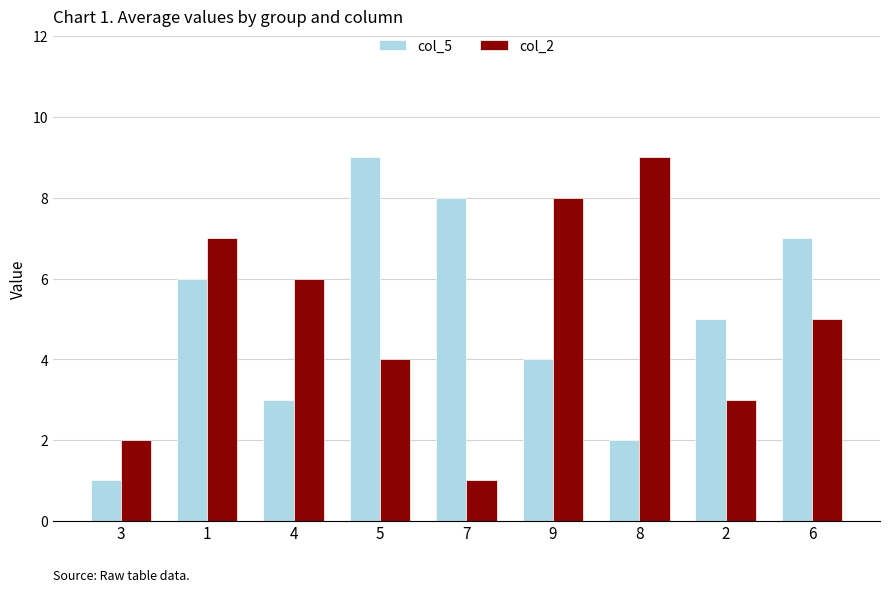

Is the value of col_2 at 7 greater than the value of col_5 at 2?

No